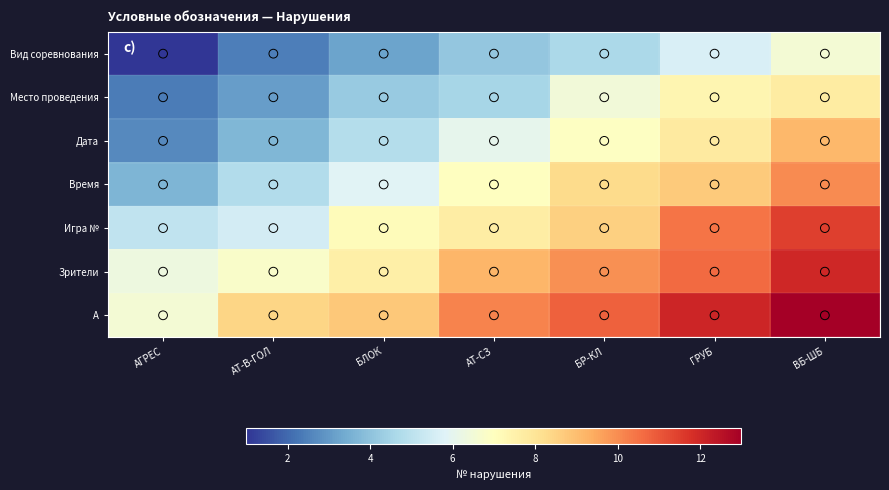

What is the maximum value shown in the chart?

13.0